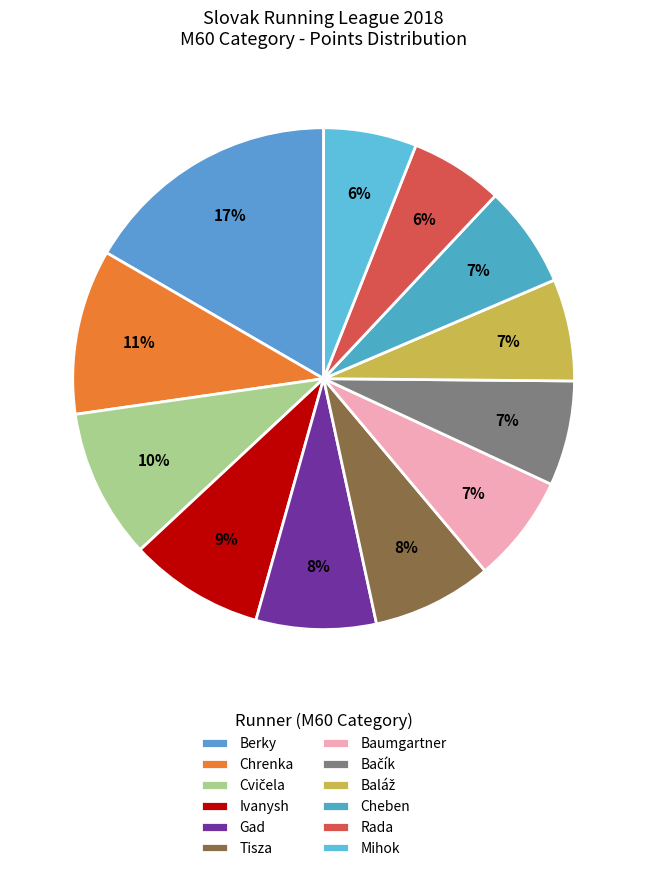

To the nearest percent, what is the combined percentage of Gad and Baumgartner?

15%